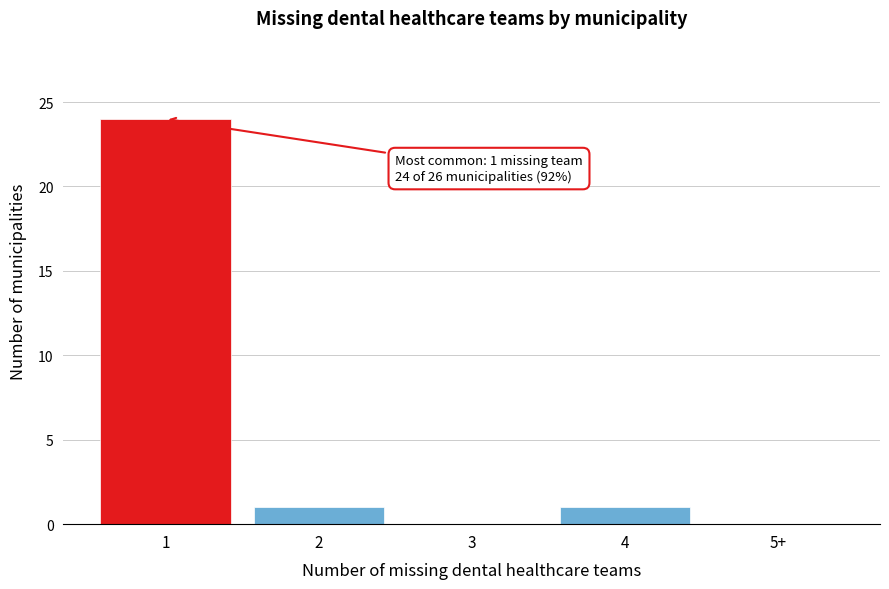

Reading left to right, transcribe all the data shown in this chart.

1=24	2=1	3=0	4=1	5+=0